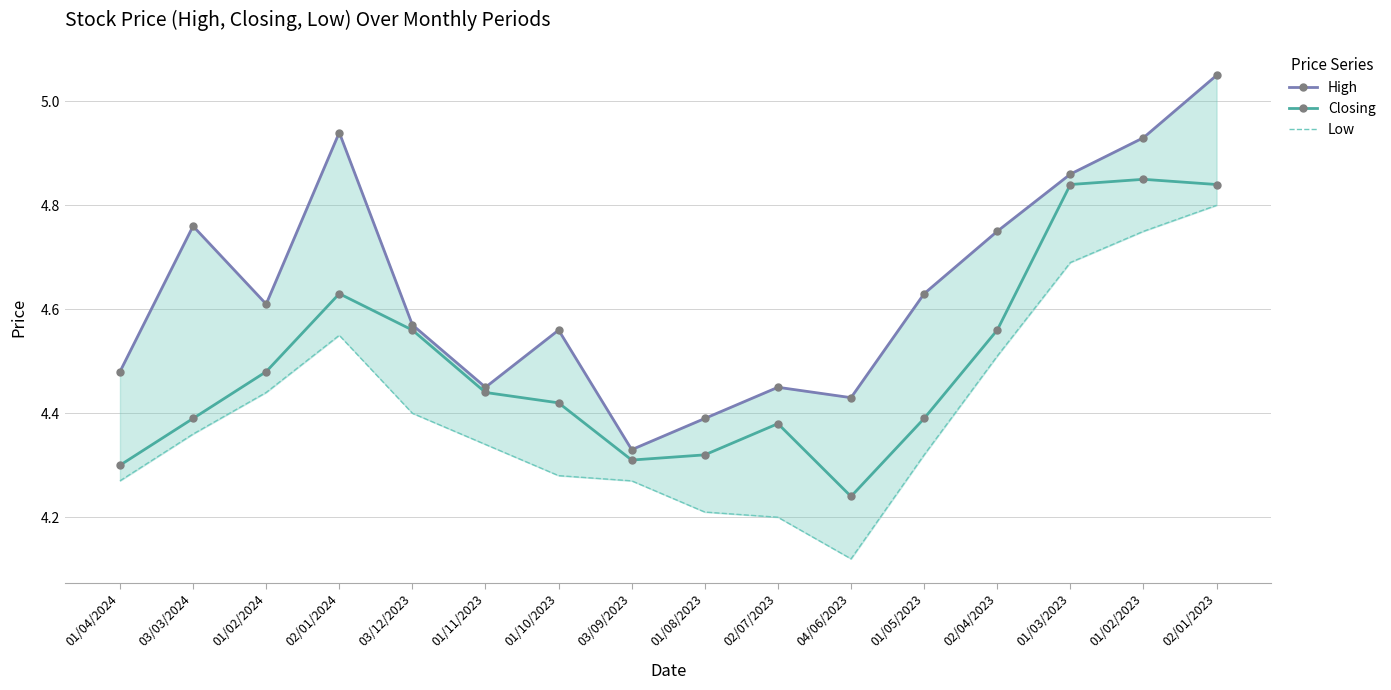

Where is the first local minimum for High?

01/02/2024